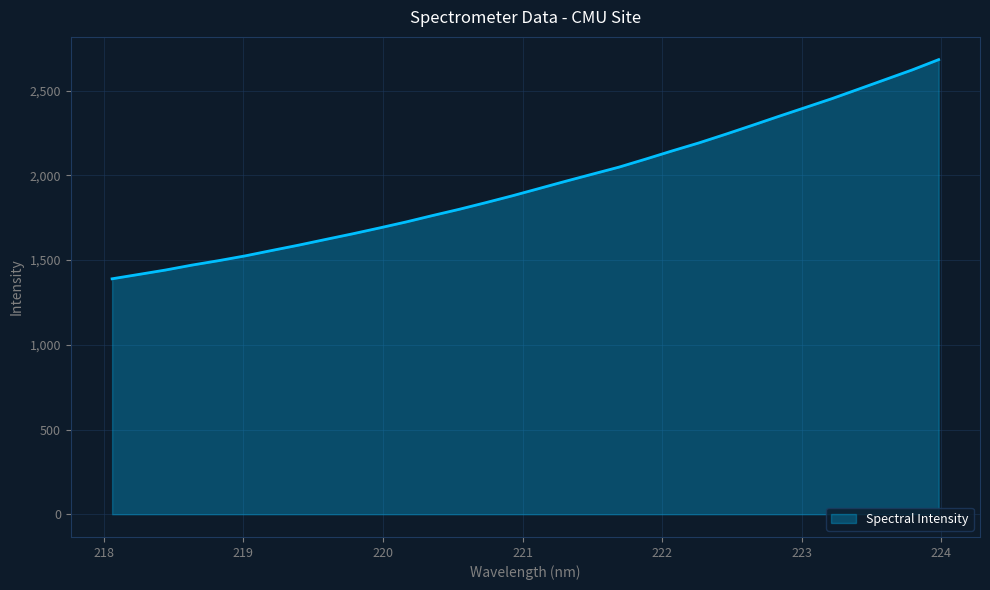

What is the maximum value shown in the chart?

2683.5